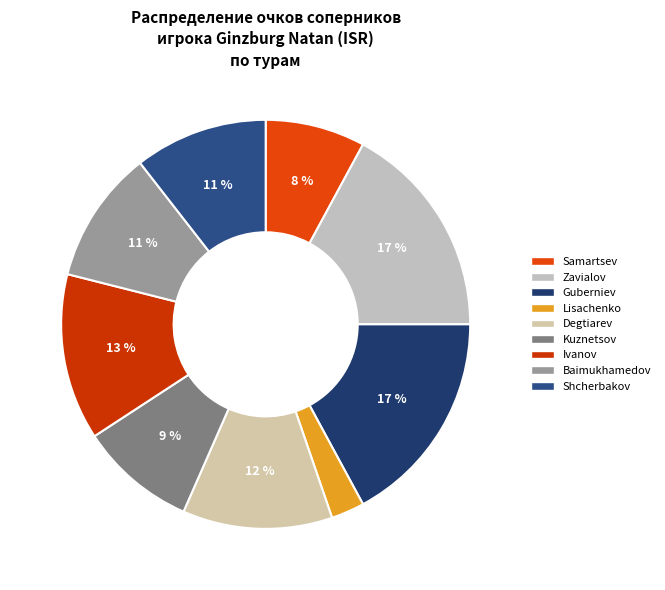

Rank the categories by value from lowest to highest.

RUS (Lisachenko), RUS (Samartsev), RUS (Kuznetsov), RUS (Baimukhamedov), RUS (Shcherbakov), RUS (Degtiarev), RUS (Ivanov), RUS (Zavialov), RUS (Guberniev)